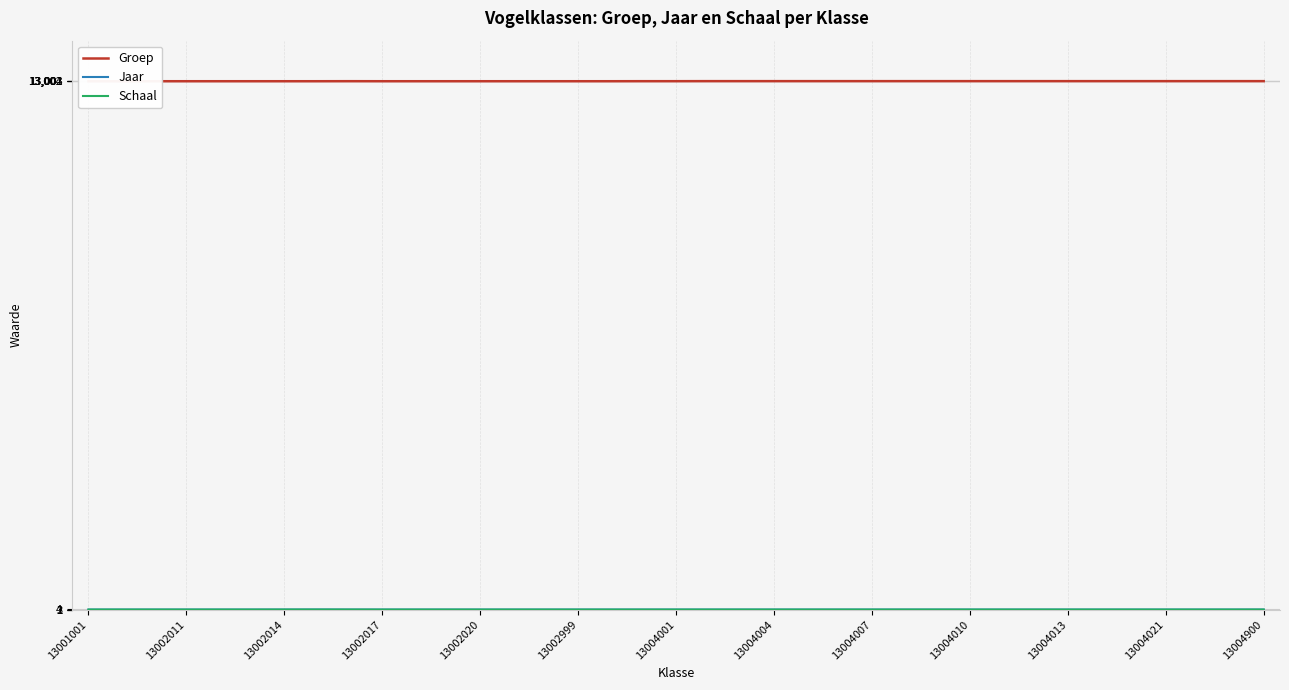

How many data points in Jaar are above 3?

1